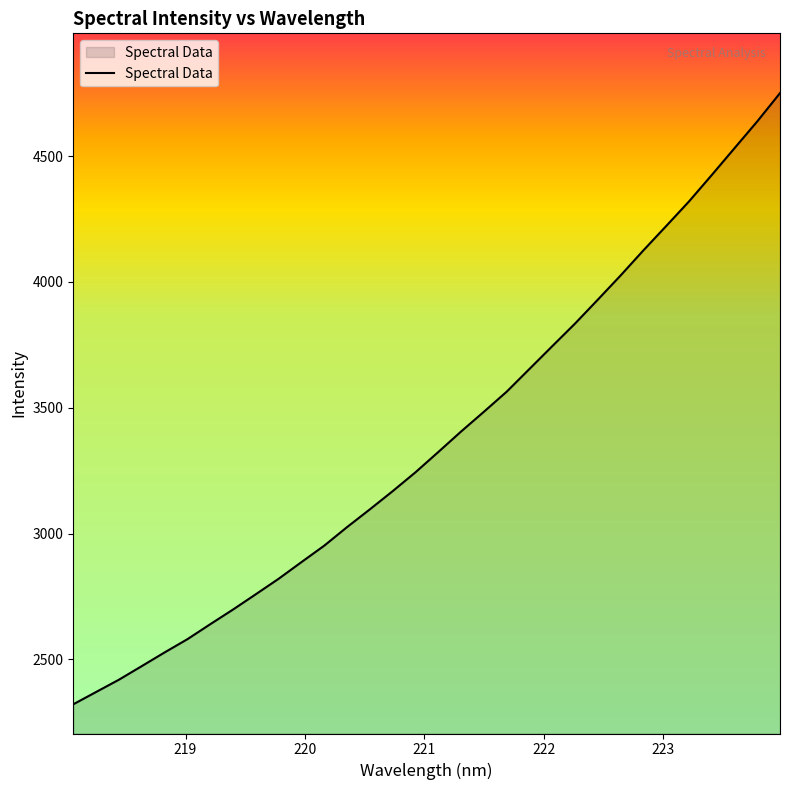

What is the greatest value displayed?

4750.5